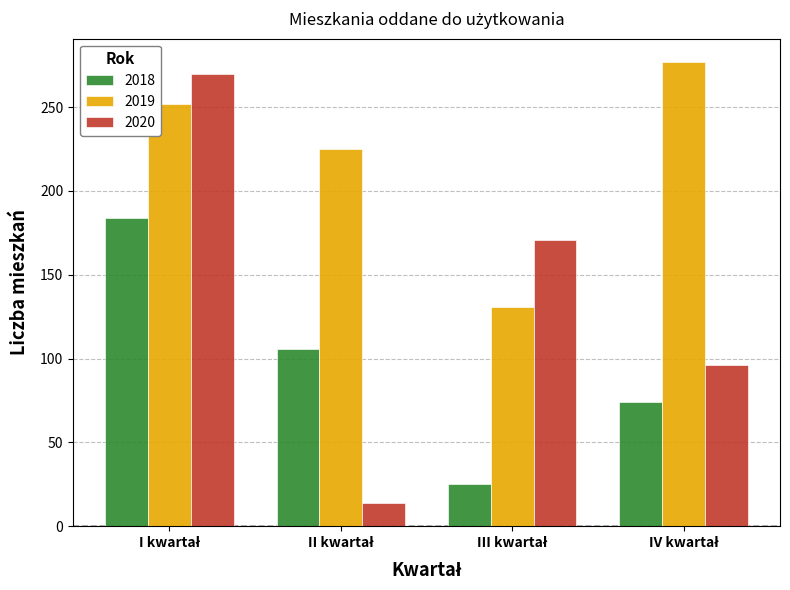

What is the difference between the maximum and minimum values in the 2019 series?

146